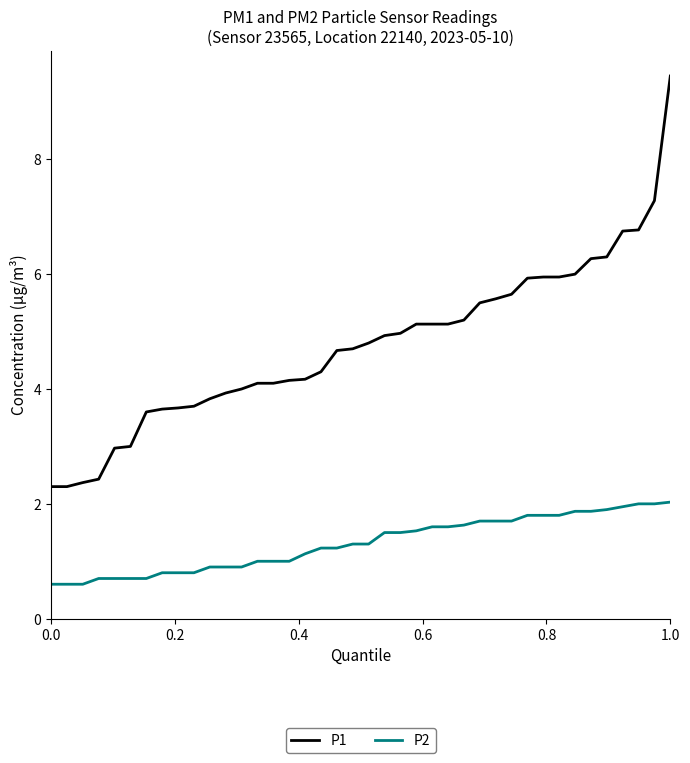

Which series has the largest total across all categories?

P1